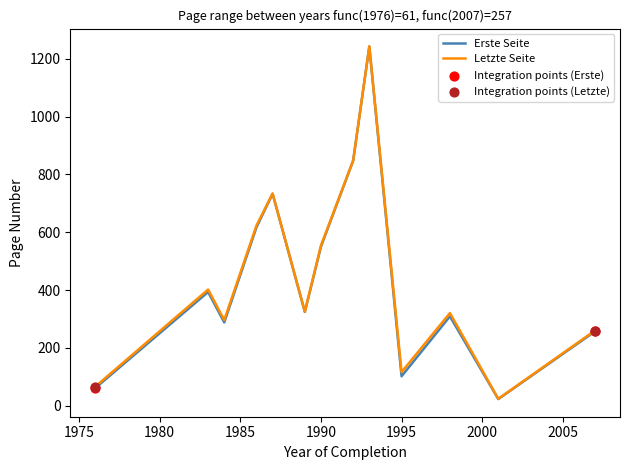

What is the highest value of the Erste Seite series?

1242.0